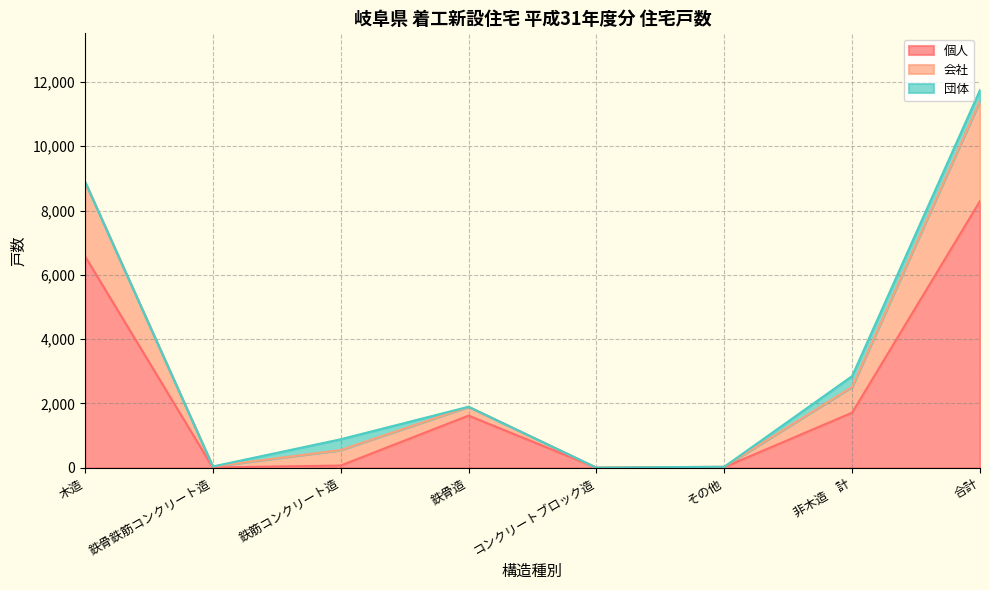

What is the label of the 6th point from the left?

その他